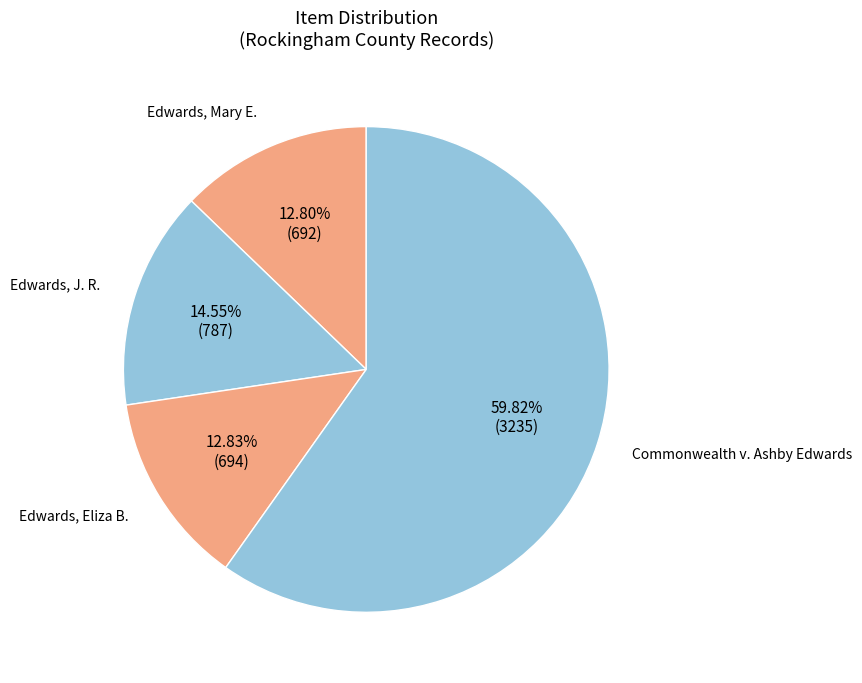

What is the ratio of the value at Commonwealth v. Ashby Edwards to the value at Edwards, Mary E.?

4.7